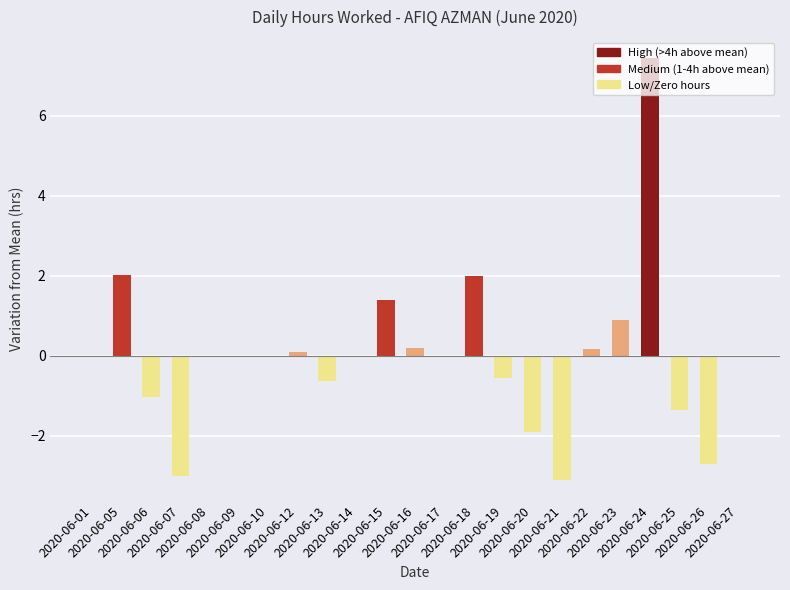

Reading left to right, extract all data points from this chart.

2020-06-01=0.0	2020-06-05=2.0	2020-06-06=-1.0	2020-06-07=-3.0	2020-06-08=0.0	2020-06-09=0.0	2020-06-10=0.0	2020-06-12=0.1	2020-06-13=-0.6	2020-06-14=0.0	2020-06-15=1.4	2020-06-16=0.2	2020-06-17=0.0	2020-06-18=2.0	2020-06-19=-0.5	2020-06-20=-1.9	2020-06-21=-3.1	2020-06-22=0.2	2020-06-23=0.9	2020-06-24=7.4	2020-06-25=-1.3	2020-06-26=-2.7	2020-06-27=0.0